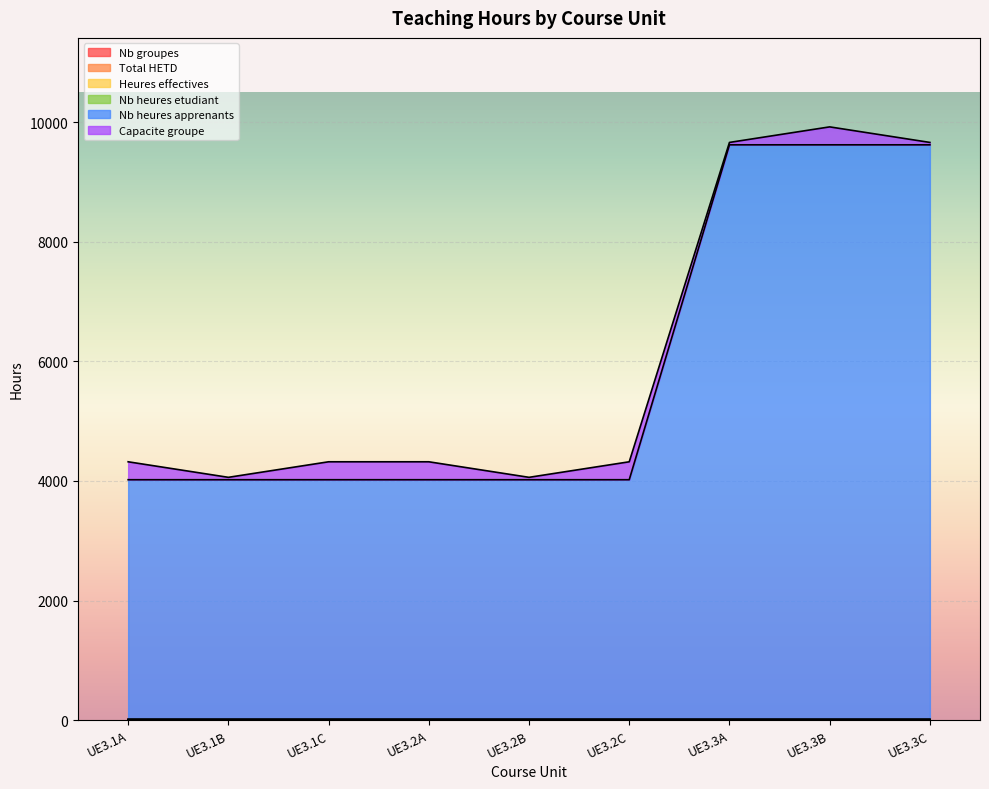

Reading left to right, list all the values displayed in this chart.

Nb groupes: UE3.1A=0	UE3.1B=0	UE3.1C=0	UE3.2A=0	UE3.2B=0	UE3.2C=0	UE3.3A=0	UE3.3B=0	UE3.3C=0
Total HETD: UE3.1A=0	UE3.1B=0	UE3.1C=0	UE3.2A=0	UE3.2B=0	UE3.2C=0	UE3.3A=0	UE3.3B=0	UE3.3C=0
Heures effectives: UE3.1A=0	UE3.1B=0	UE3.1C=0	UE3.2A=0	UE3.2B=0	UE3.2C=0	UE3.3A=0	UE3.3B=0	UE3.3C=0
Nb heures etudiant: UE3.1A=20	UE3.1B=20	UE3.1C=20	UE3.2A=20	UE3.2B=20	UE3.2C=20	UE3.3A=20	UE3.3B=20	UE3.3C=20
Nb heures apprenants: UE3.1A=4000	UE3.1B=4000	UE3.1C=4000	UE3.2A=4000	UE3.2B=4000	UE3.2C=4000	UE3.3A=9600	UE3.3B=9600	UE3.3C=9600
Capacite groupe: UE3.1A=300	UE3.1B=40	UE3.1C=300	UE3.2A=300	UE3.2B=40	UE3.2C=300	UE3.3A=40	UE3.3B=300	UE3.3C=40